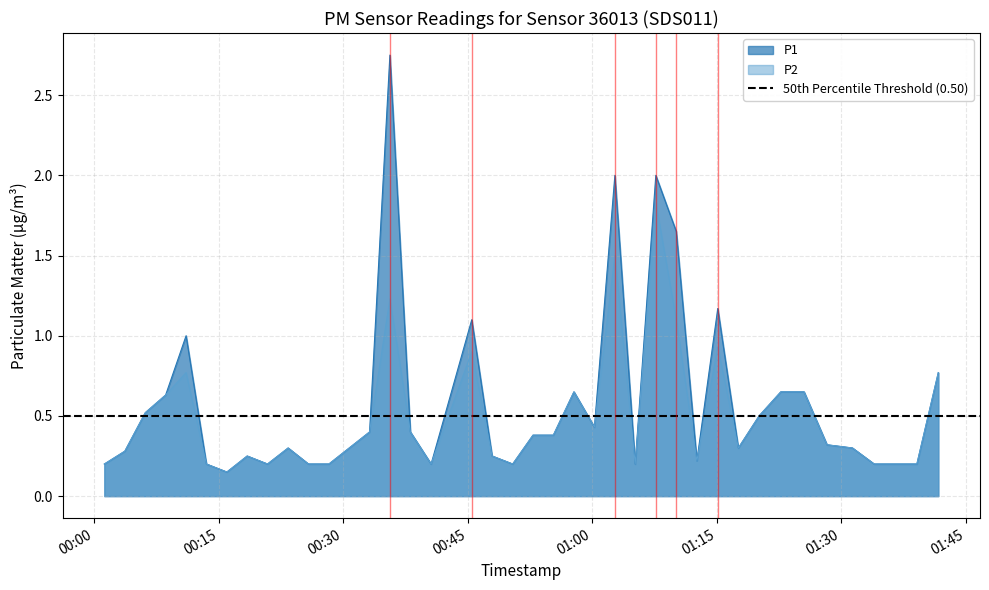

True or false: P2 and P1 intersect in this chart.

False